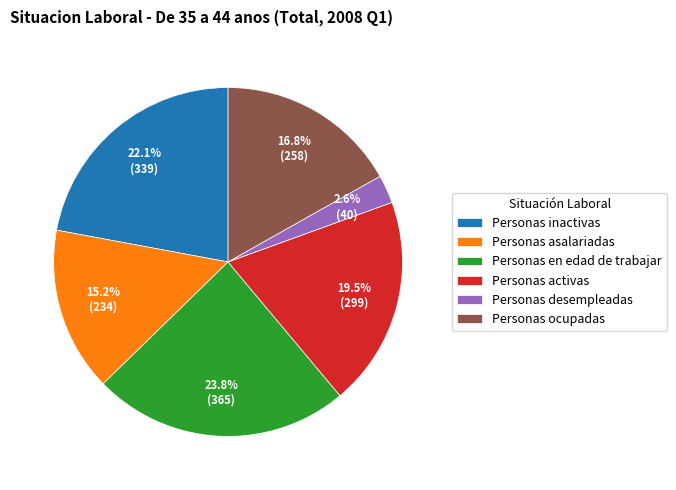

Rank the categories by value from lowest to highest.

Personas desempleadas, Personas asalariadas, Personas ocupadas, Personas activas, Personas inactivas, Personas en edad de trabajar